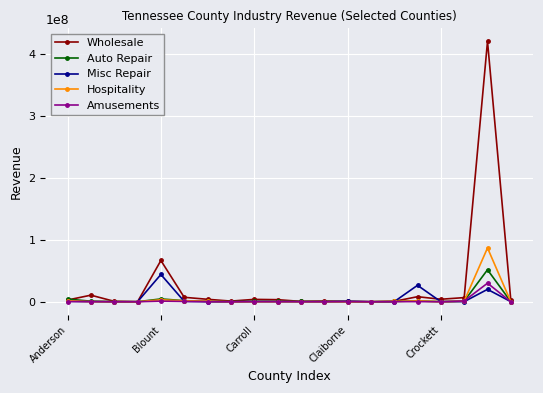

True or false: Amusements has more than 2 points higher than both neighbors.

True